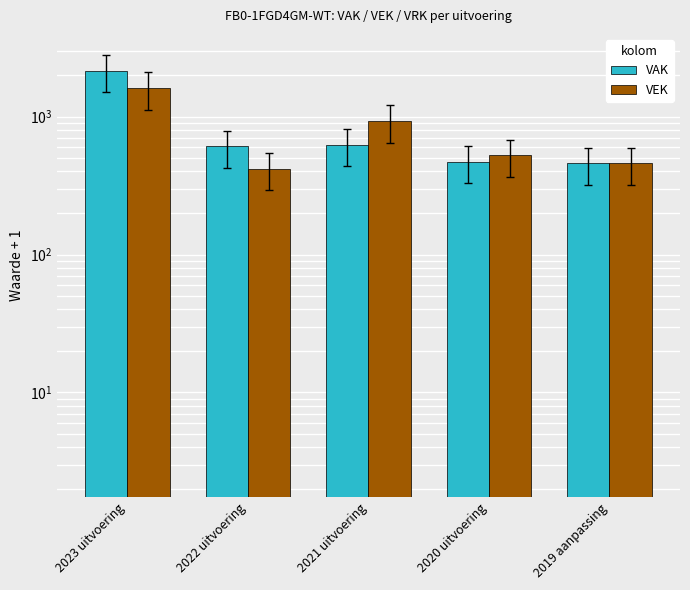

What is the minimum value shown in the chart?

416